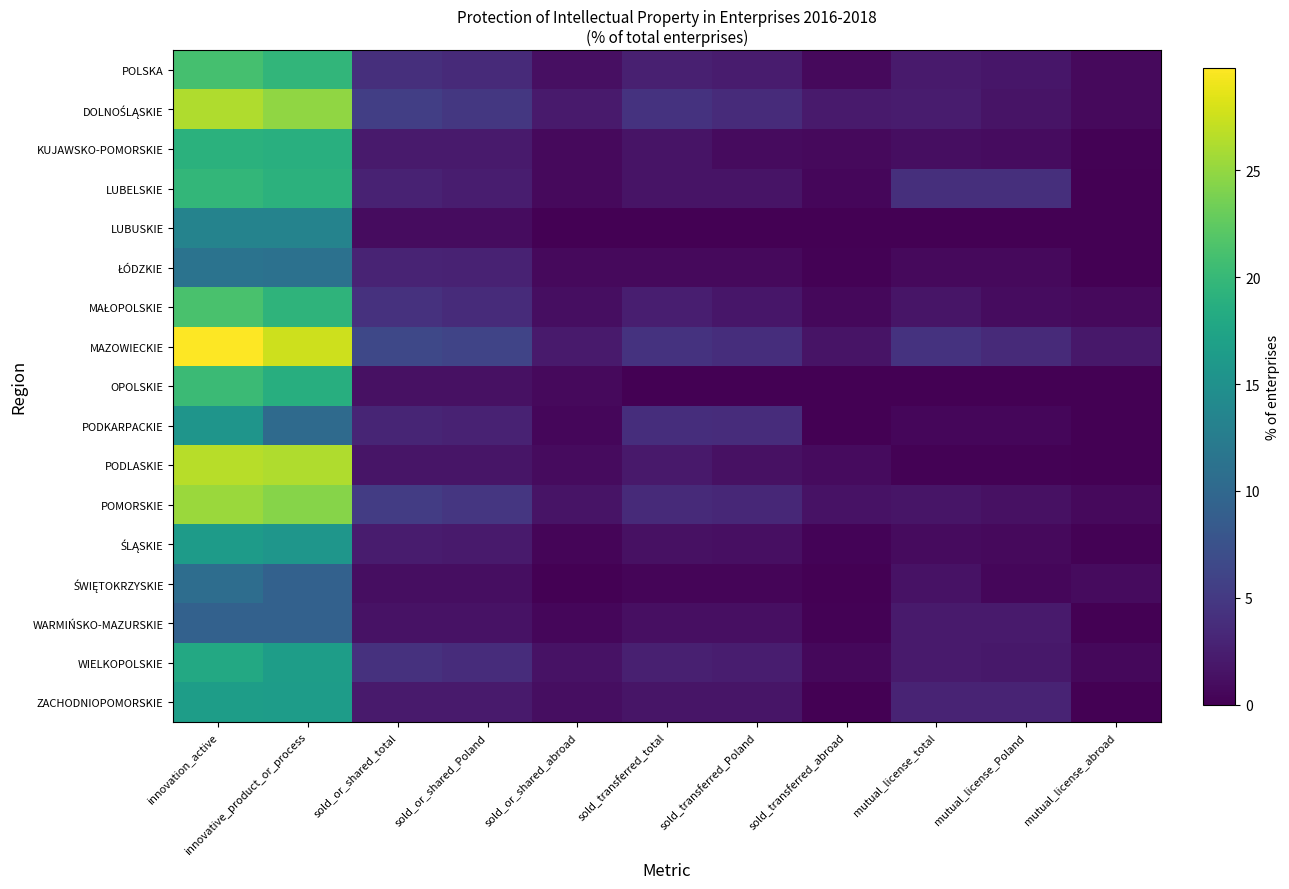

What is the maximum value shown in the chart?

29.8